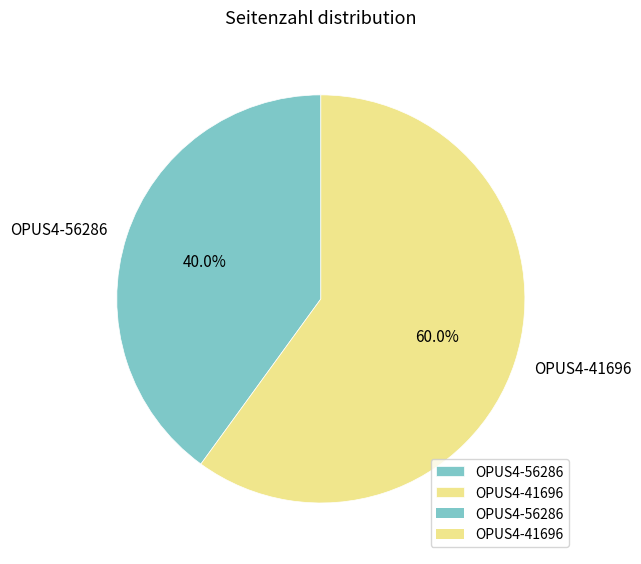

What is the ratio of the value at OPUS4-41696 to the value at OPUS4-56286?

1.5